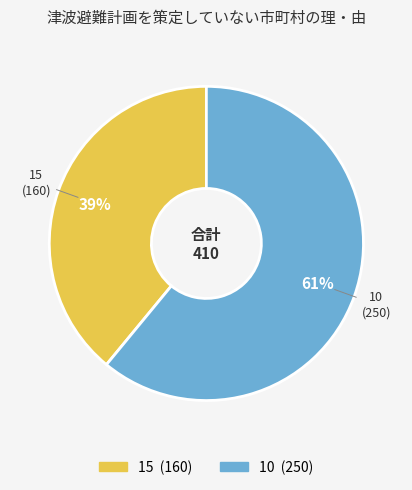

Which has a higher value, 10 or 15?

10